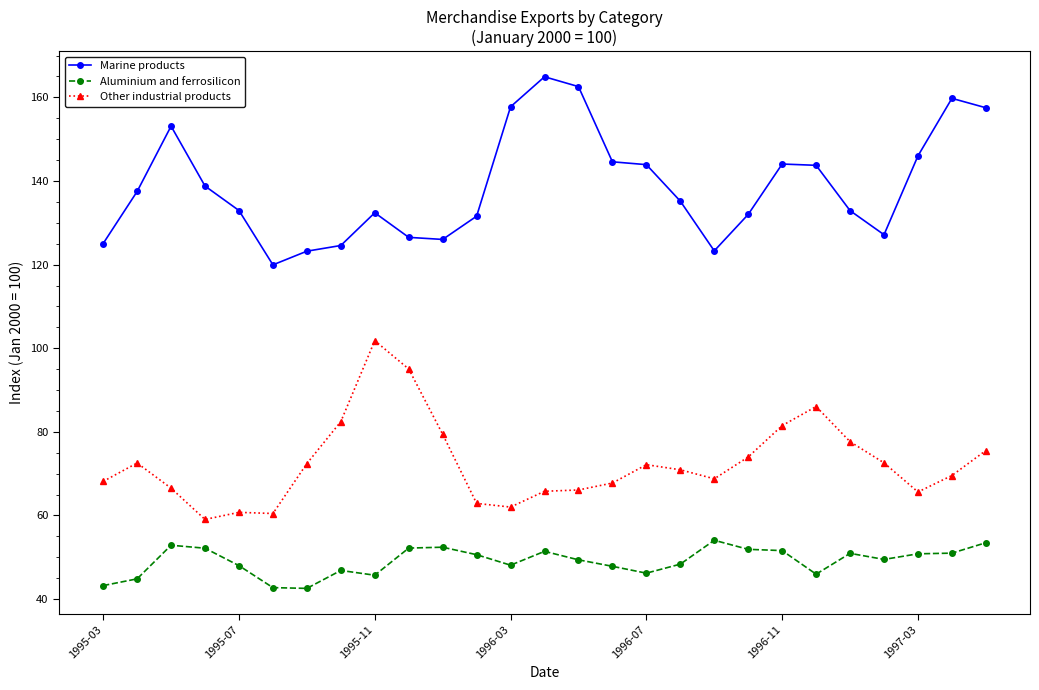

What is the maximum value for Marine products?

164.9